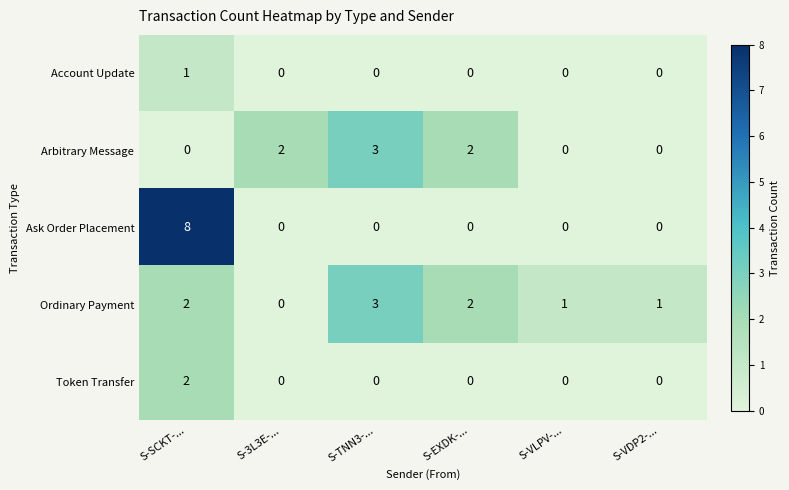

The value of Account Update at S-VDP2-... is 0. True or false?

True